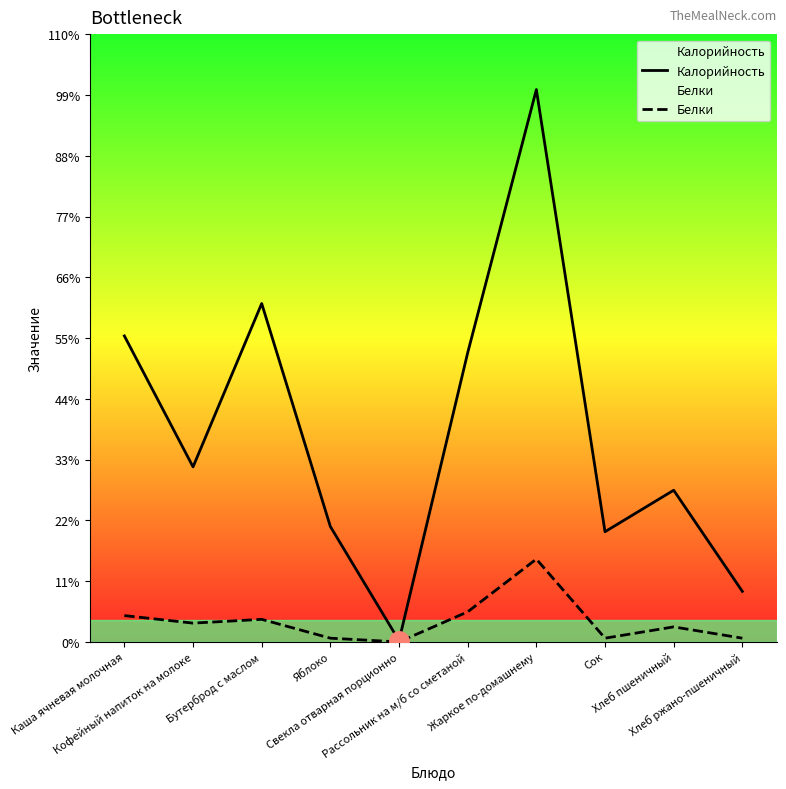

What is the value of the Калорийность point at the 3rd from the left?

261.0